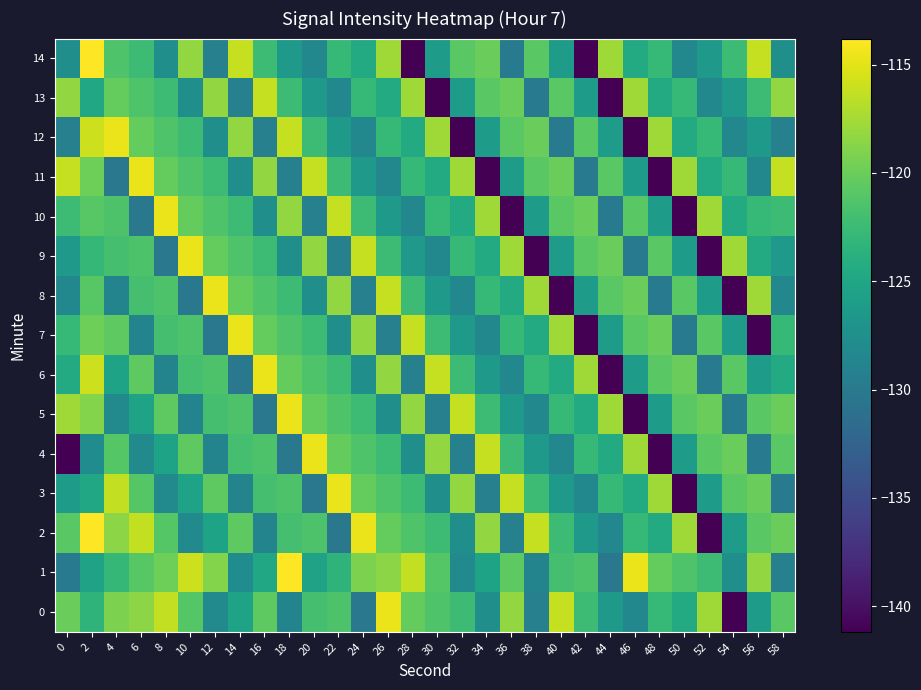

Rank the series by their maximum value, from lowest to highest.

13, 0, 3, 4, 5, 6, 7, 8, 9, 10, 11, 12, 1, 2, 14